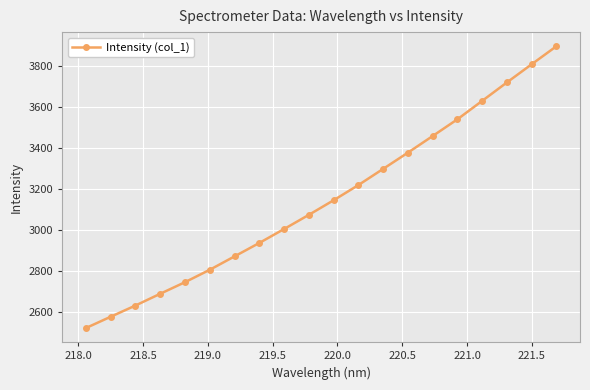

What is the value of the 20th point from the left?

3898.3